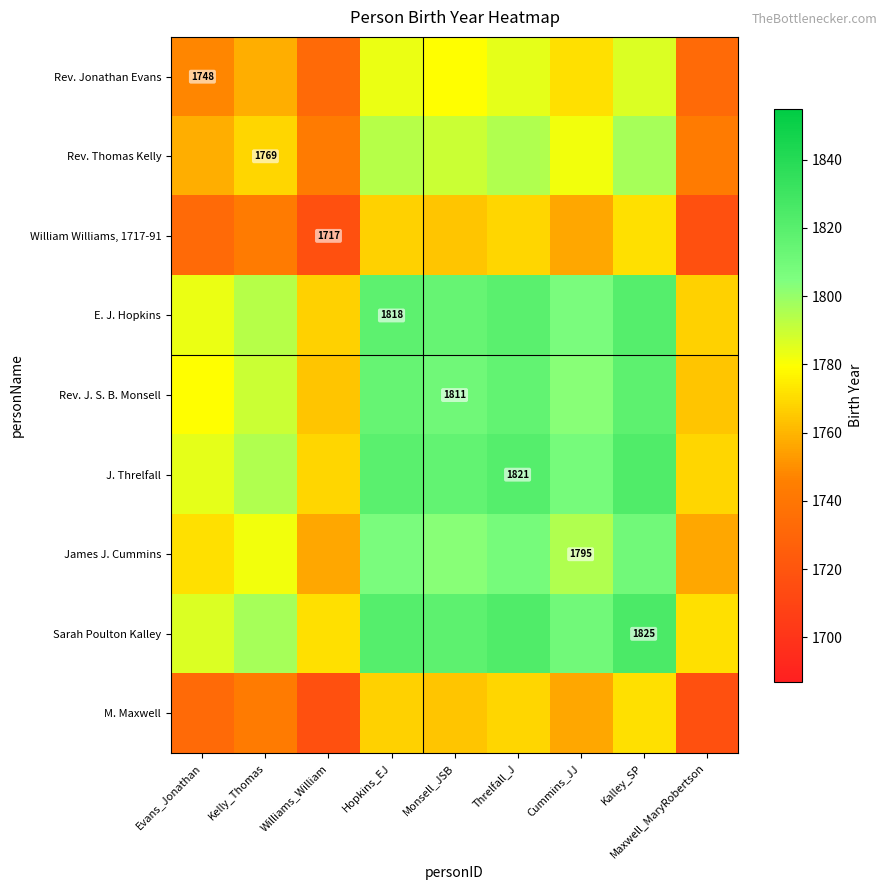

What is the greatest value displayed?

1825.0